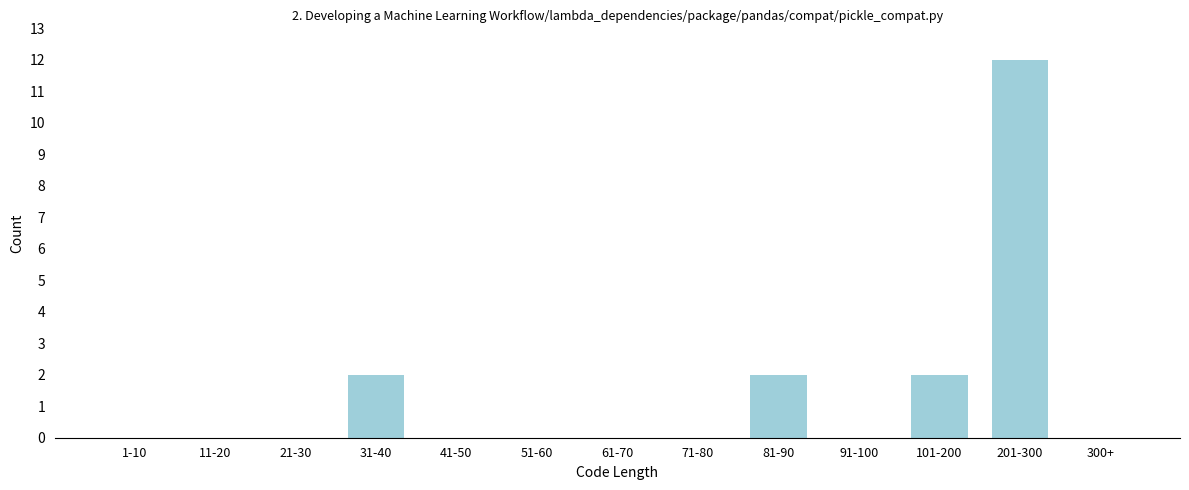

Reading right to left, transcribe all the data shown in this chart.

300+=0	201-300=12	101-200=2	91-100=0	81-90=2	71-80=0	61-70=0	51-60=0	41-50=0	31-40=2	21-30=0	11-20=0	1-10=0